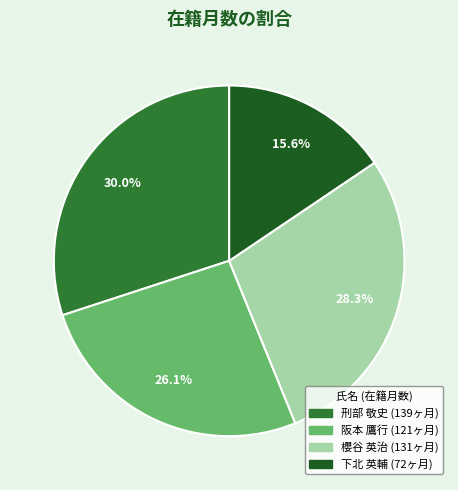

The 阪本 鷹行 slice represents 34% of the pie. True or false?

False